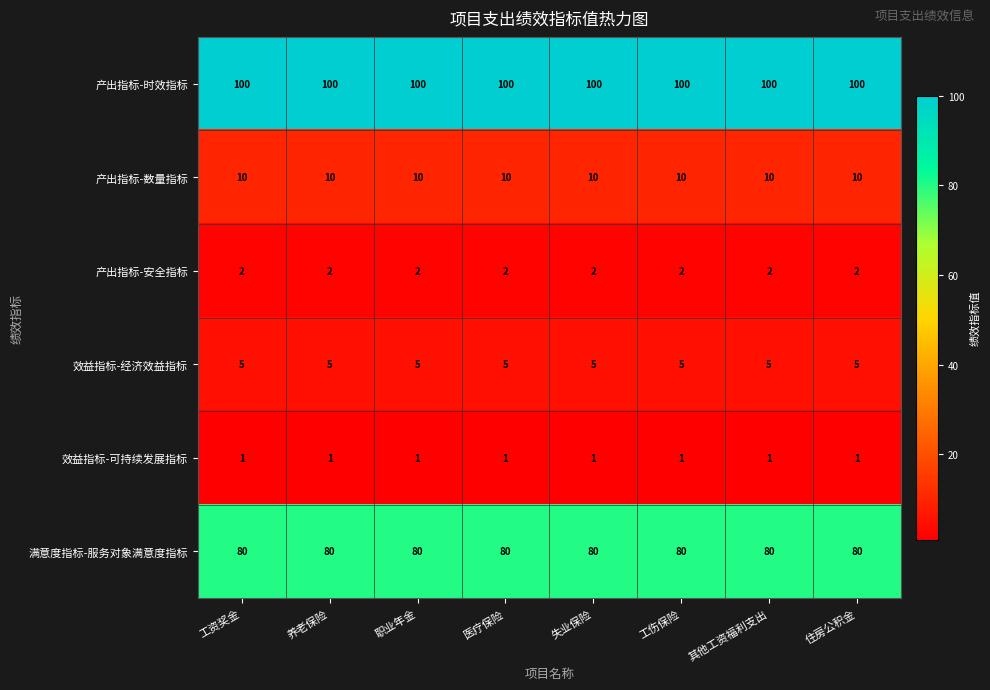

Count the number of categories in the chart.

8